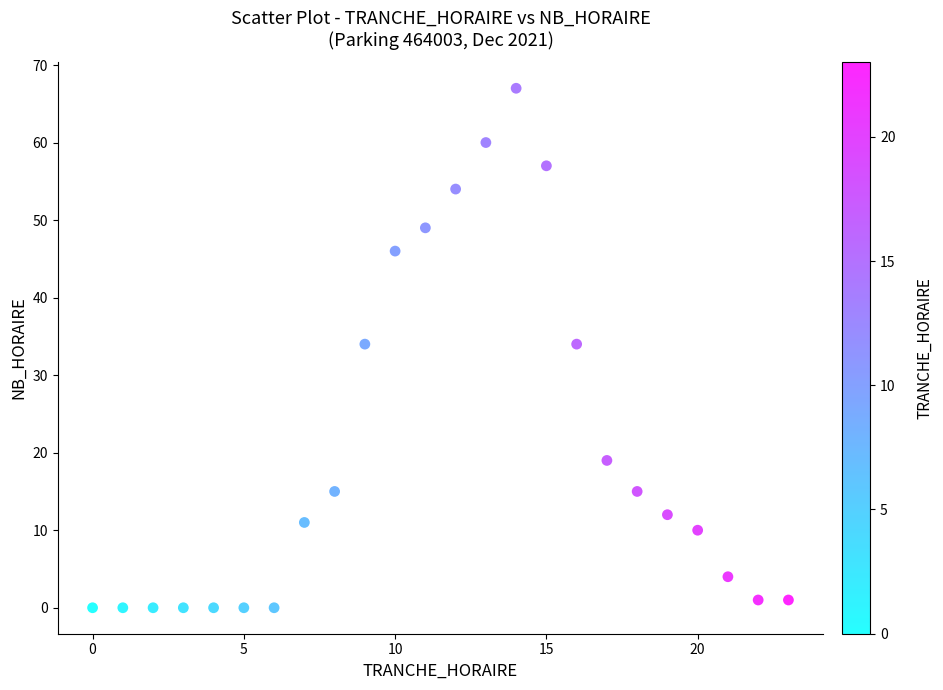

What is the range of Y values (max minus min)?

67